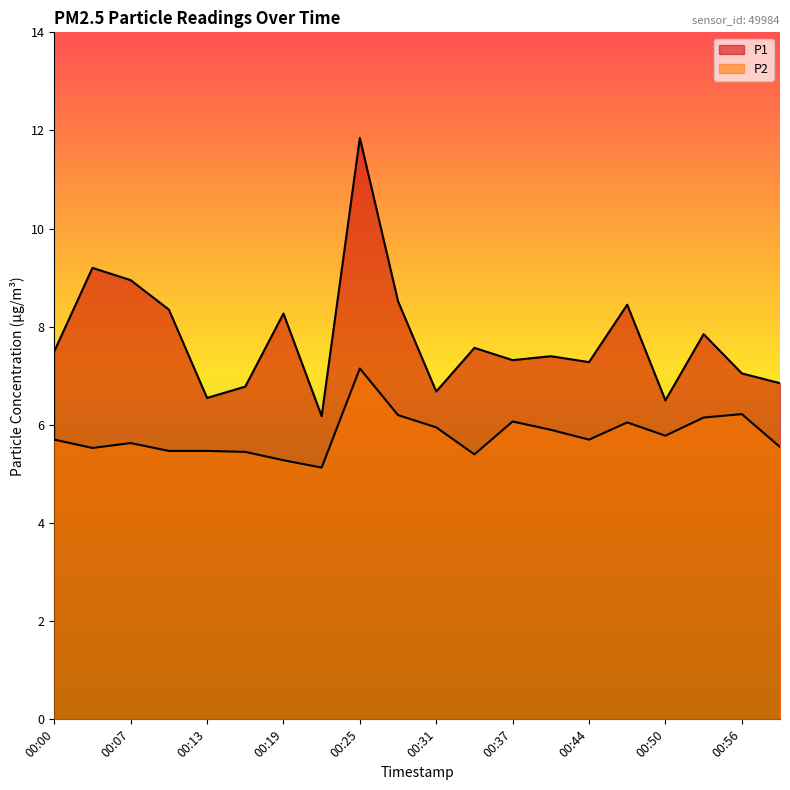

Reading left to right, list all the values displayed in this chart.

P1: 00:00=7.5	00:04=9.2	00:07=8.9	00:10=8.3	00:13=6.5	00:16=6.8	00:19=8.3	00:22=6.2	00:25=11.8	00:28=8.5	00:31=6.7	00:34=7.6	00:37=7.3	00:40=7.4	00:44=7.3	00:47=8.4	00:50=6.5	00:53=7.8	00:56=7.0	00:59=6.8
P2: 00:00=5.7	00:04=5.5	00:07=5.6	00:10=5.5	00:13=5.5	00:16=5.5	00:19=5.3	00:22=5.1	00:25=7.2	00:28=6.2	00:31=6.0	00:34=5.4	00:37=6.1	00:40=5.9	00:44=5.7	00:47=6.0	00:50=5.8	00:53=6.2	00:56=6.2	00:59=5.5